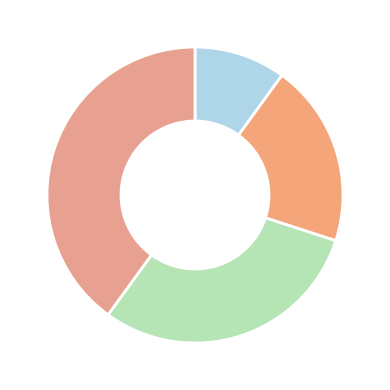

Rank the categories by value from highest to lowest.

Žilková Sofia, Drabinová Tamara, Lúčanová Nelly, Gerátová Nina